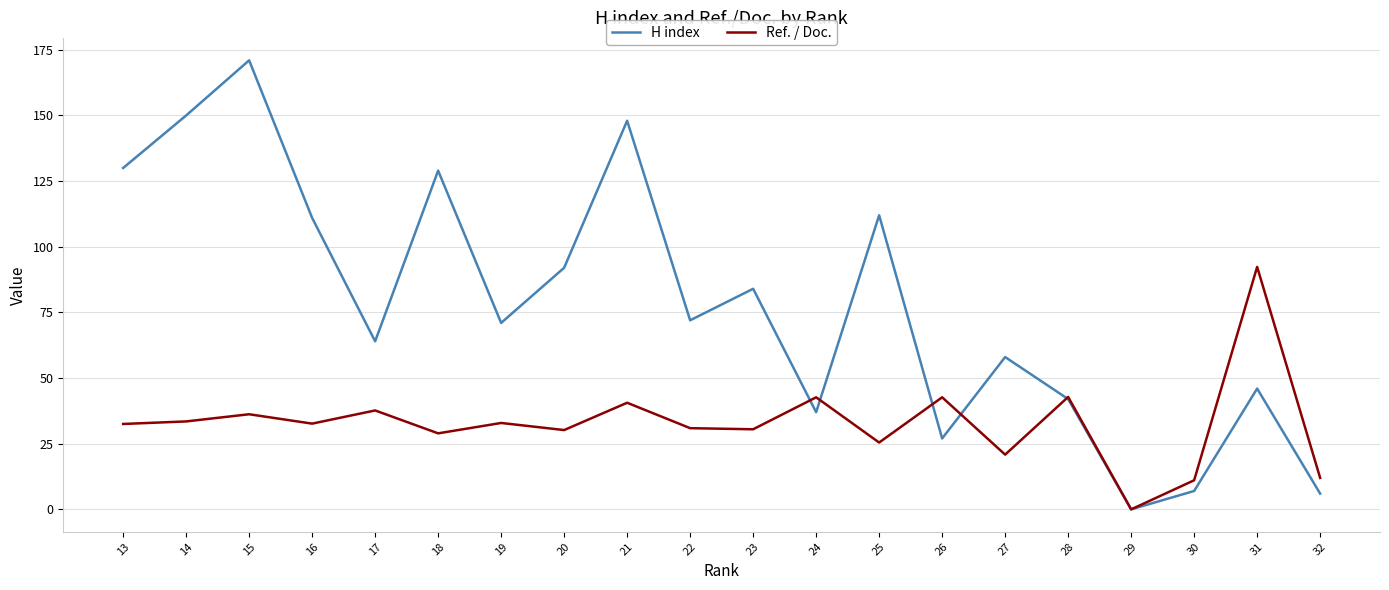

Is it true that Ref. / Doc. equals 32.9 at 19?

True